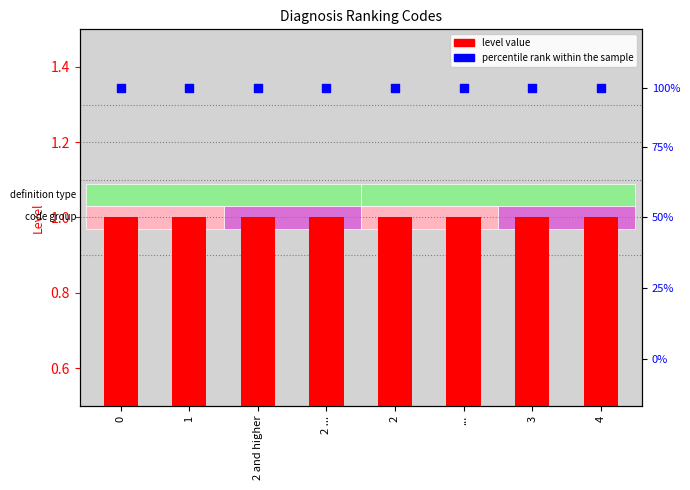

Which series has the largest Y range (max minus min)?

level value